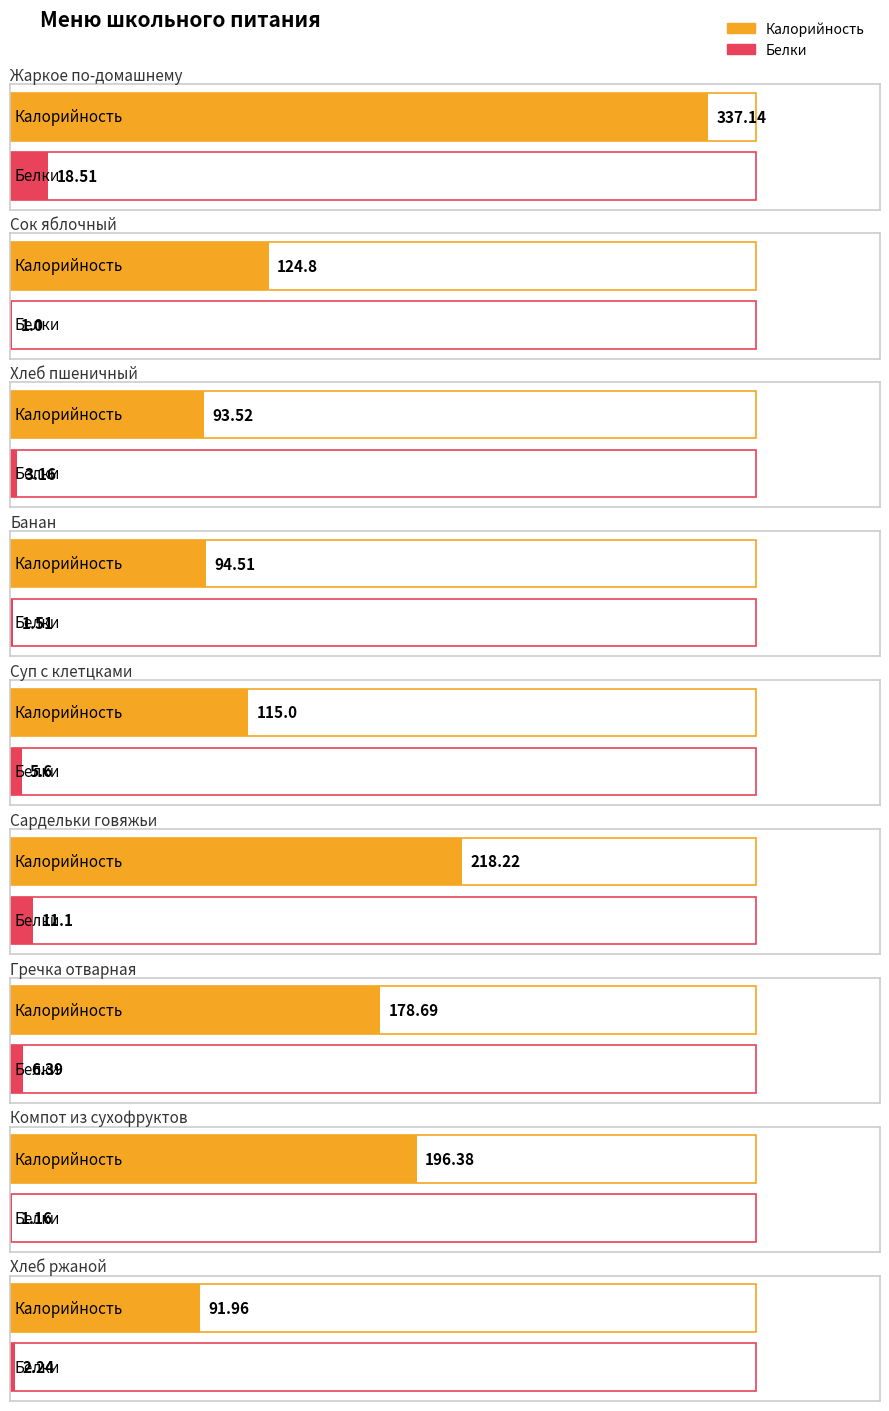

What are all the series names shown in the legend?

Калорийность, Белки